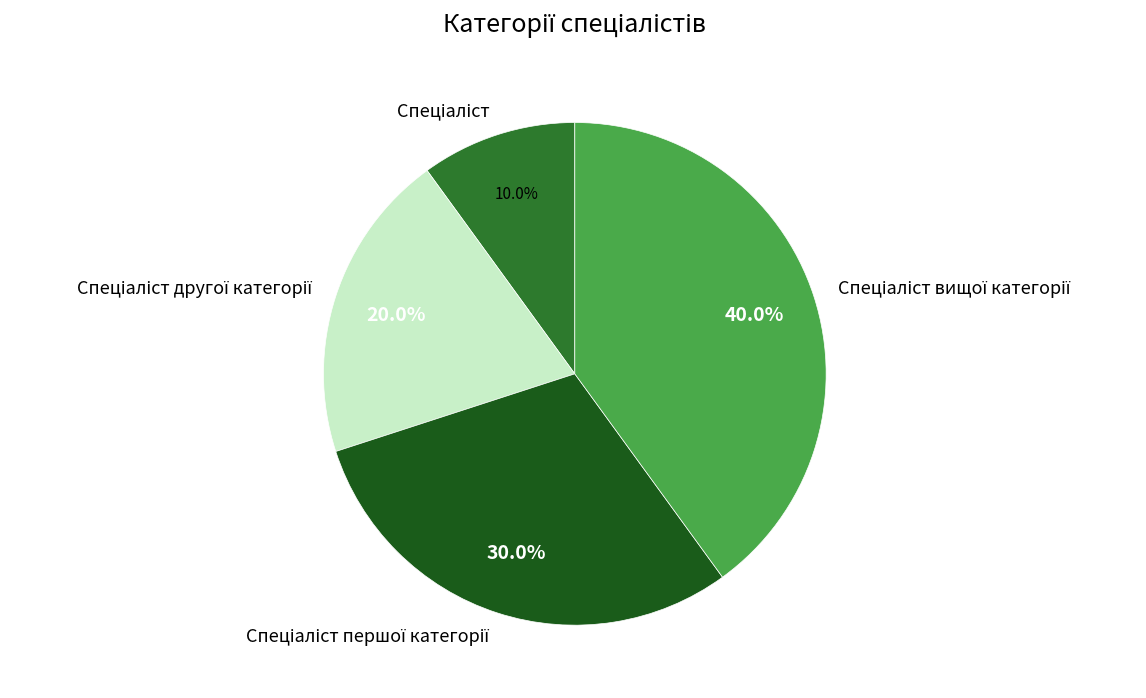

Is there any slice that represents more than half of the pie?

No